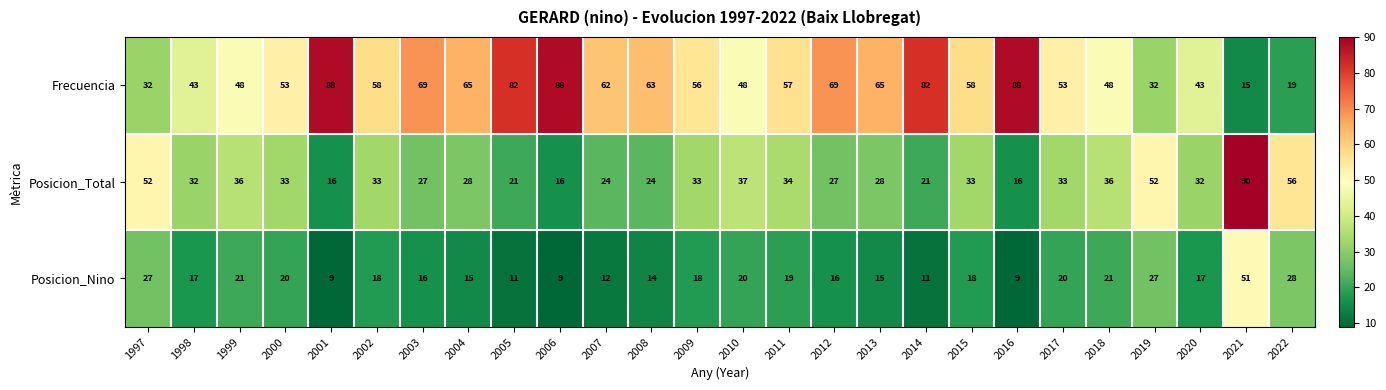

What is the difference between the maximum and second lowest values in the Posicion_Total series?

74